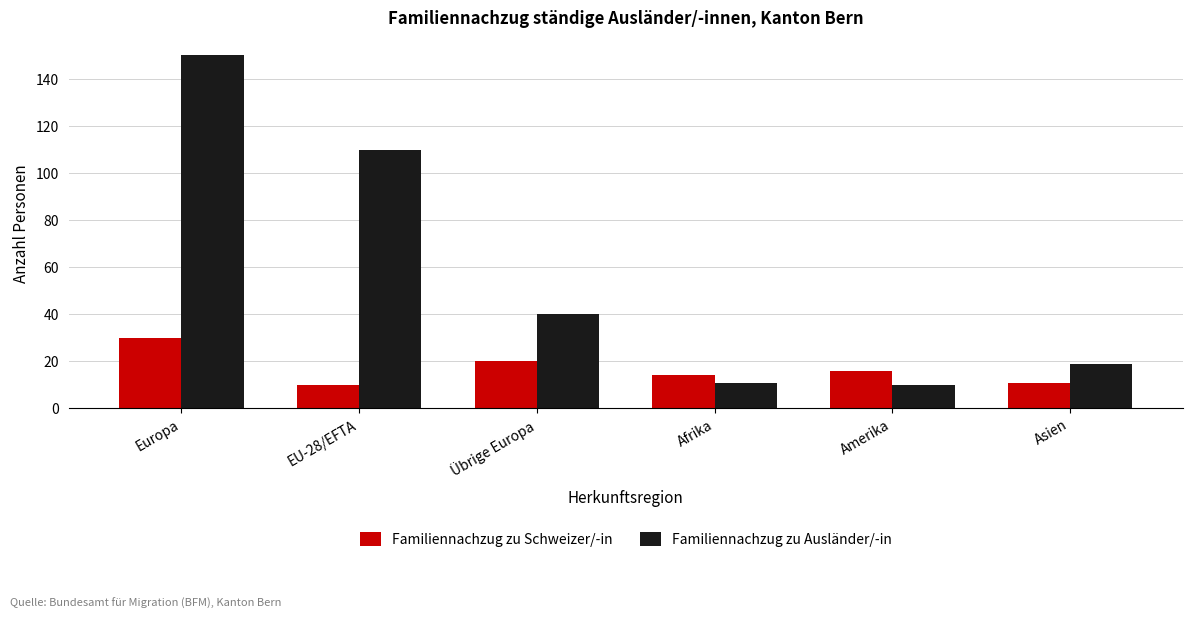

What is the lowest value of the Familiennachzug zu Schweizer/-in series?

10